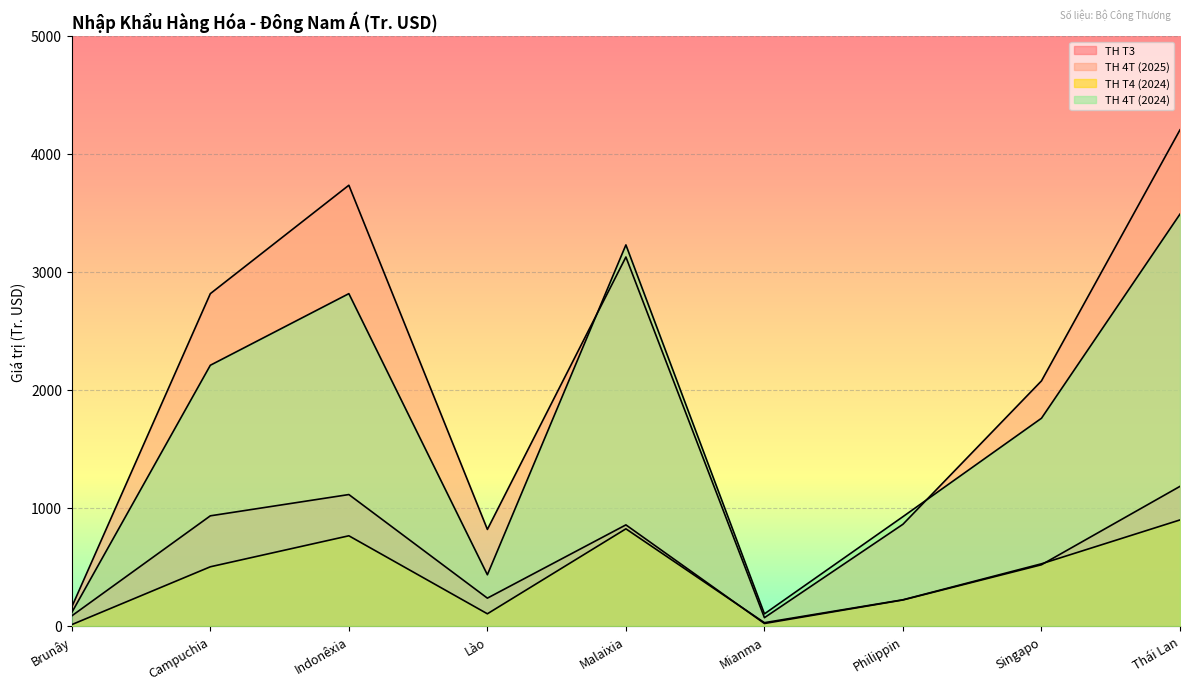

What are all the series names shown in the legend?

TH T3, TH 4T (2025), TH T4 (2024), TH 4T (2024)